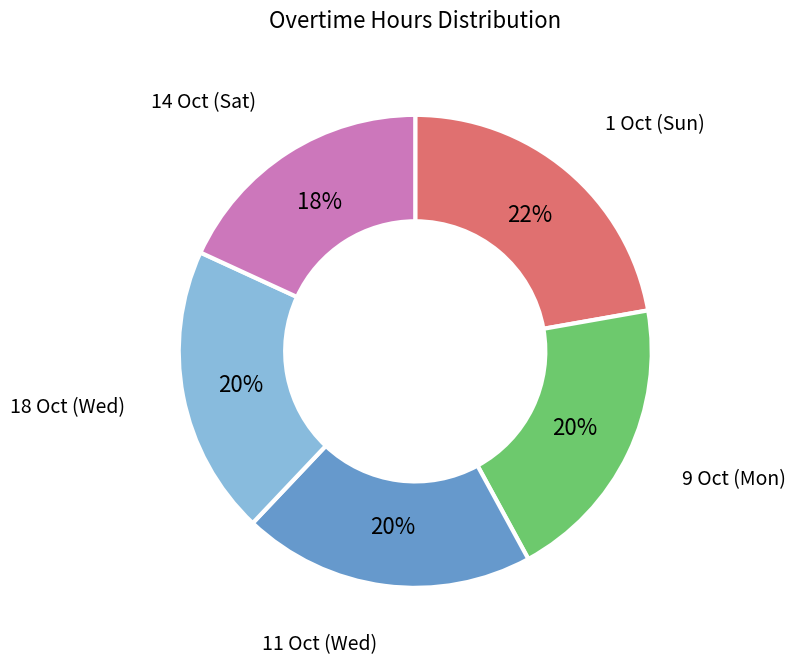

Is the sum of 18 Oct (Wed) and 9 Oct (Mon) greater than half?

No